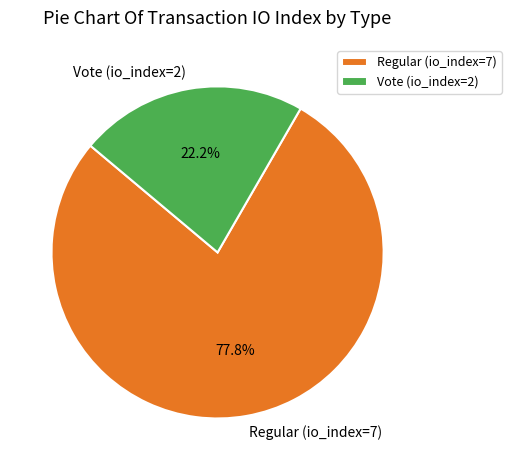

What is the ratio of the value at Vote (io_index=2) to the value at Regular (io_index=7)?

0.3